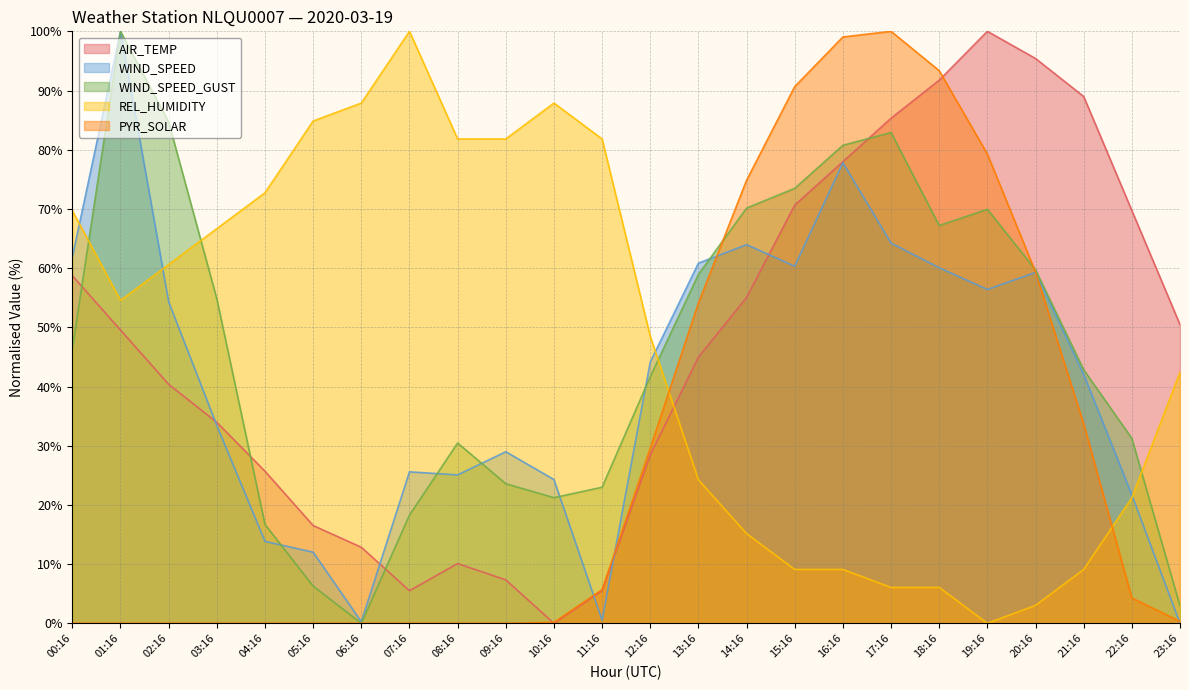

Reading right to left, what are all the values shown in this chart?

AIR_TEMP: 23:16=50.5	22:16=69.7	21:16=89.0	20:16=95.4	19:16=100.0	18:16=91.7	17:16=85.3	16:16=78.0	15:16=70.6	14:16=55.0	13:16=45.0	12:16=28.4	11:16=5.5	10:16=0.0	09:16=7.3	08:16=10.1	07:16=5.5	06:16=12.8	05:16=16.5	04:16=25.7	03:16=33.9	02:16=40.4	01:16=49.5	00:16=58.7
WIND_SPEED: 23:16=0.0	22:16=21.7	21:16=42.0	20:16=59.3	19:16=56.4	18:16=60.1	17:16=64.2	16:16=77.8	15:16=60.3	14:16=64.0	13:16=60.8	12:16=44.1	11:16=0.5	10:16=24.3	09:16=29.0	08:16=25.1	07:16=25.6	06:16=0.3	05:16=12.0	04:16=13.8	03:16=33.4	02:16=54.3	01:16=100.0	00:16=61.9
WIND_SPEED_GUST: 23:16=2.9	22:16=31.2	21:16=42.8	20:16=59.7	19:16=69.9	18:16=67.2	17:16=82.9	16:16=80.7	15:16=73.5	14:16=70.1	13:16=58.9	12:16=41.7	11:16=23.0	10:16=21.2	09:16=23.6	08:16=30.5	07:16=18.3	06:16=0.0	05:16=6.3	04:16=16.7	03:16=54.8	02:16=84.7	01:16=100.0	00:16=46.4
REL_HUMIDITY: 23:16=42.4	22:16=21.2	21:16=9.1	20:16=3.0	19:16=0.0	18:16=6.1	17:16=6.1	16:16=9.1	15:16=9.1	14:16=15.2	13:16=24.2	12:16=48.5	11:16=81.8	10:16=87.9	09:16=81.8	08:16=81.8	07:16=100.0	06:16=87.9	05:16=84.8	04:16=72.7	03:16=66.7	02:16=60.6	01:16=54.5	00:16=69.7
PYR_SOLAR: 23:16=0.3	22:16=4.3	21:16=33.7	20:16=59.3	19:16=79.3	18:16=93.4	17:16=100.0	16:16=99.1	15:16=90.7	14:16=74.8	13:16=54.1	12:16=29.6	11:16=5.7	10:16=0.2	09:16=0.0	08:16=0.0	07:16=0.0	06:16=0.0	05:16=0.0	04:16=0.0	03:16=0.0	02:16=0.0	01:16=0.0	00:16=0.0